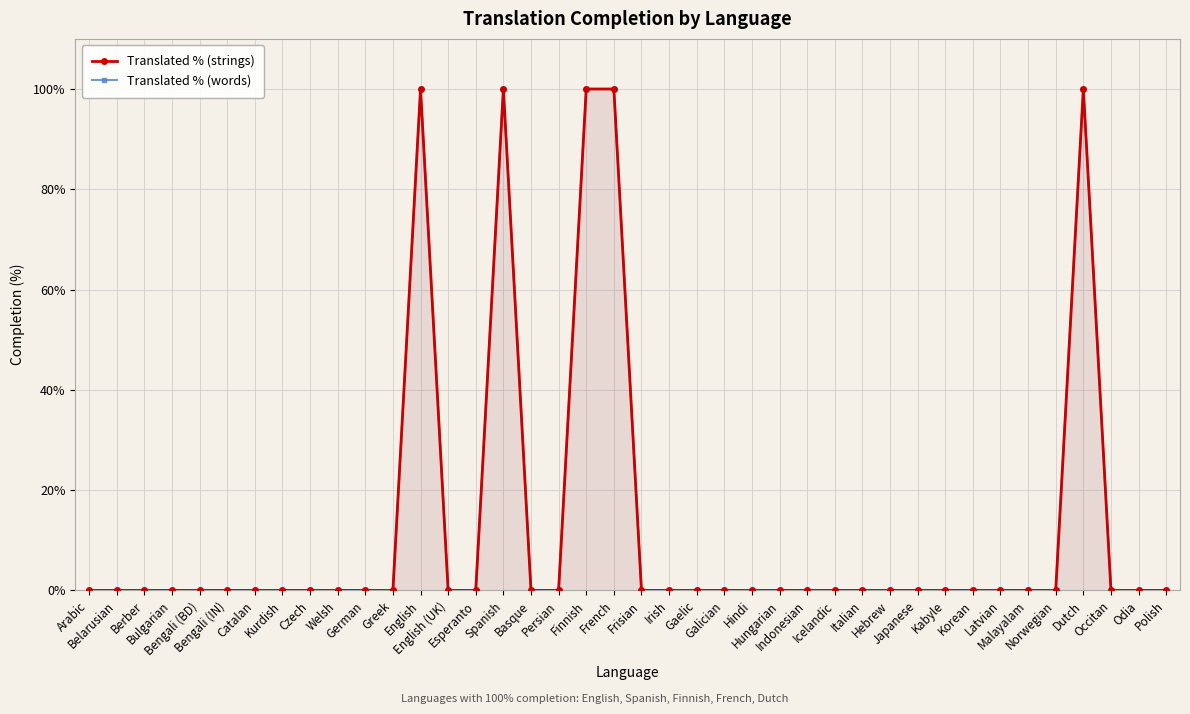

True or false: Translated % (strings) and Translated % (words) cross at least once.

False